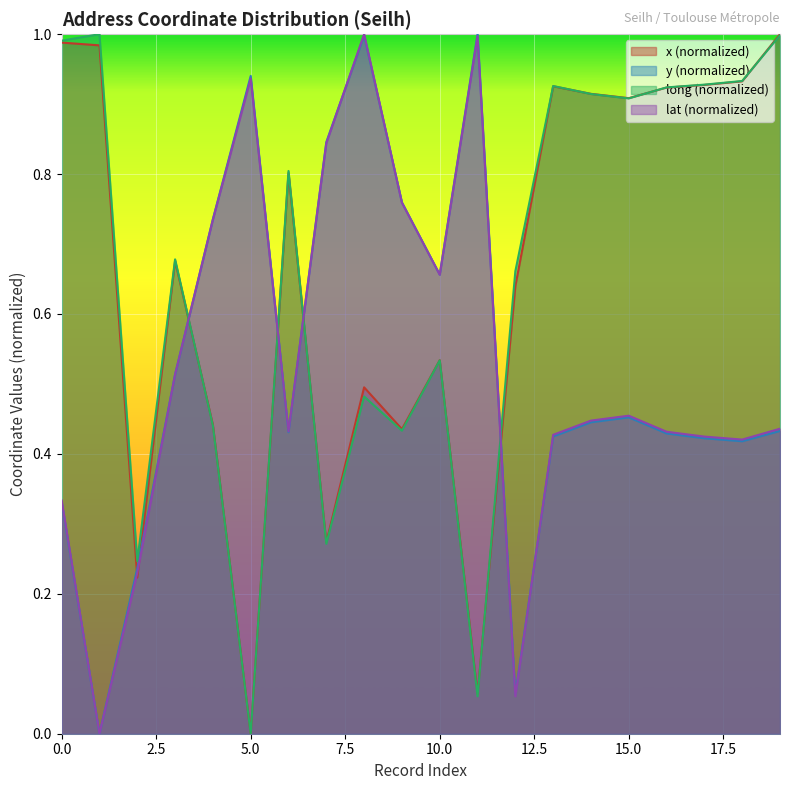

How many lines are shown in the chart?

4